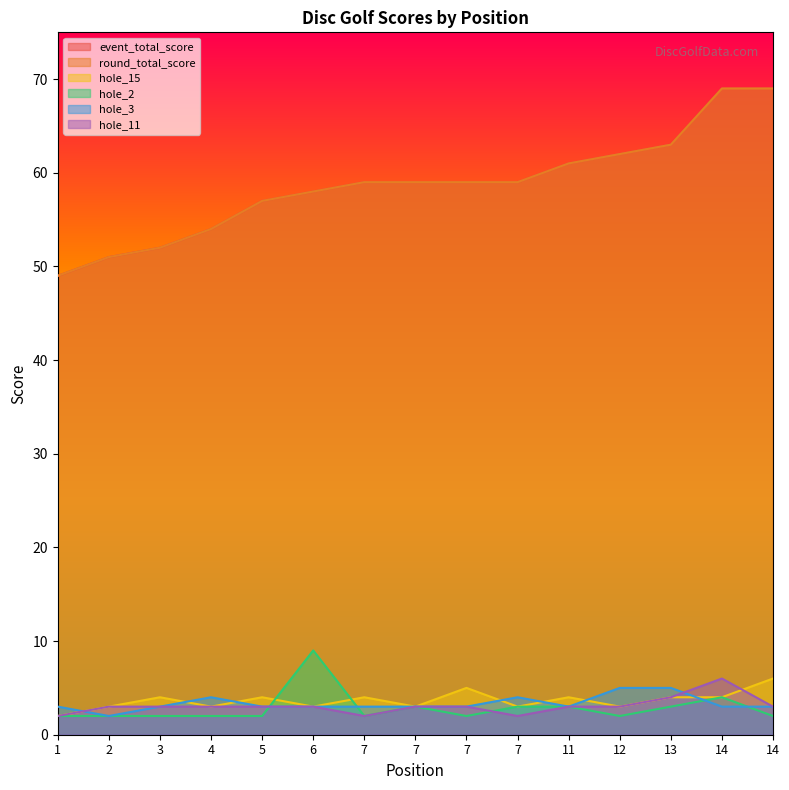

True or false: hole_15 has a value of 3 at 7.

True